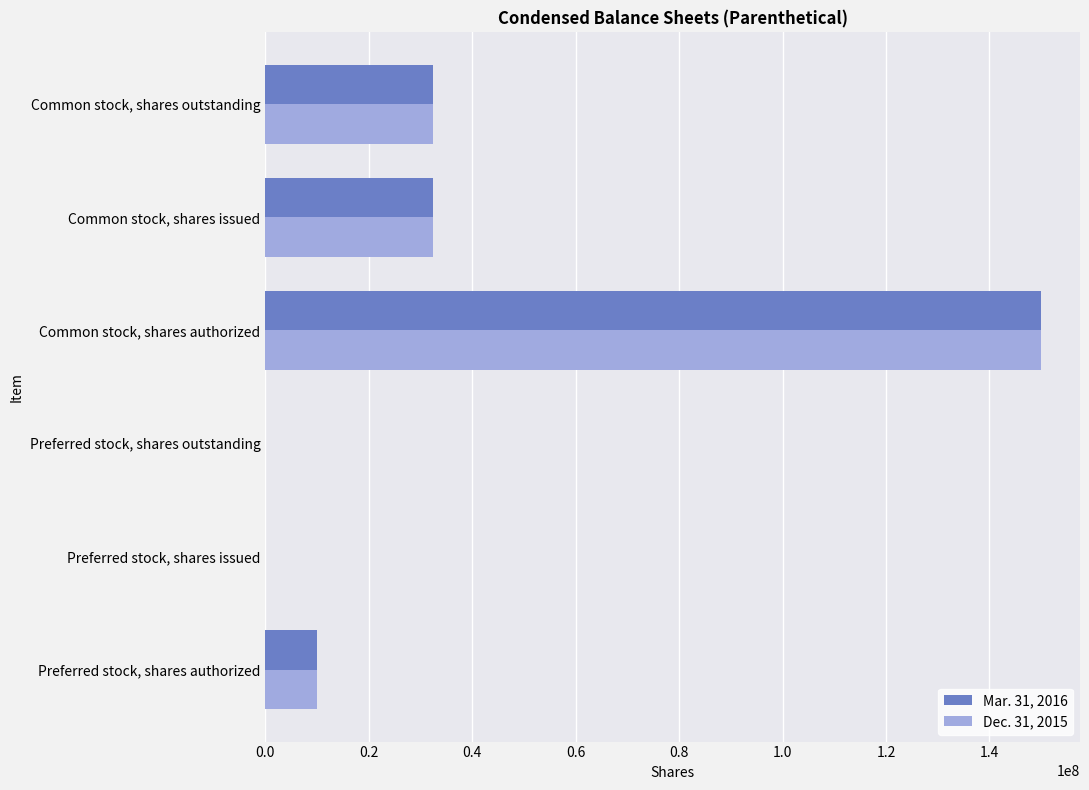

Which category has the highest value in the Mar. 31, 2016 series?

Common stock, shares authorized